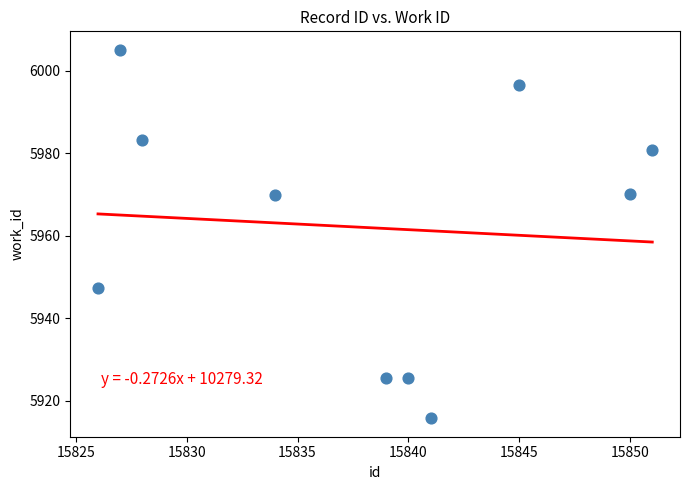

What is the average Y value?

5962.0